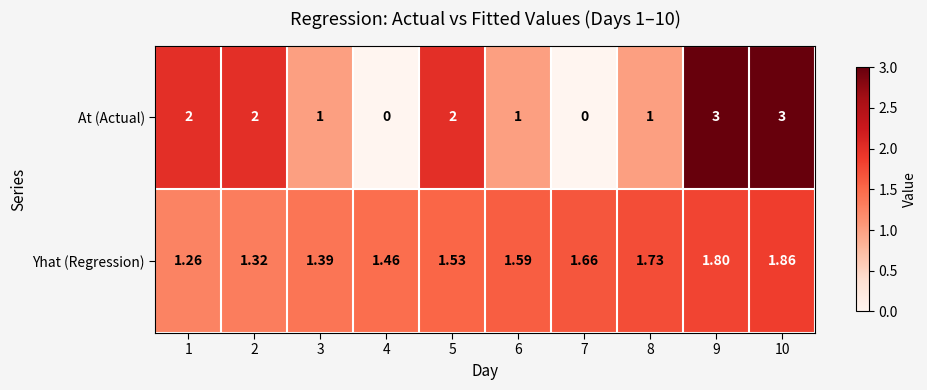

Which series has the widest spread of values?

At (Actual)